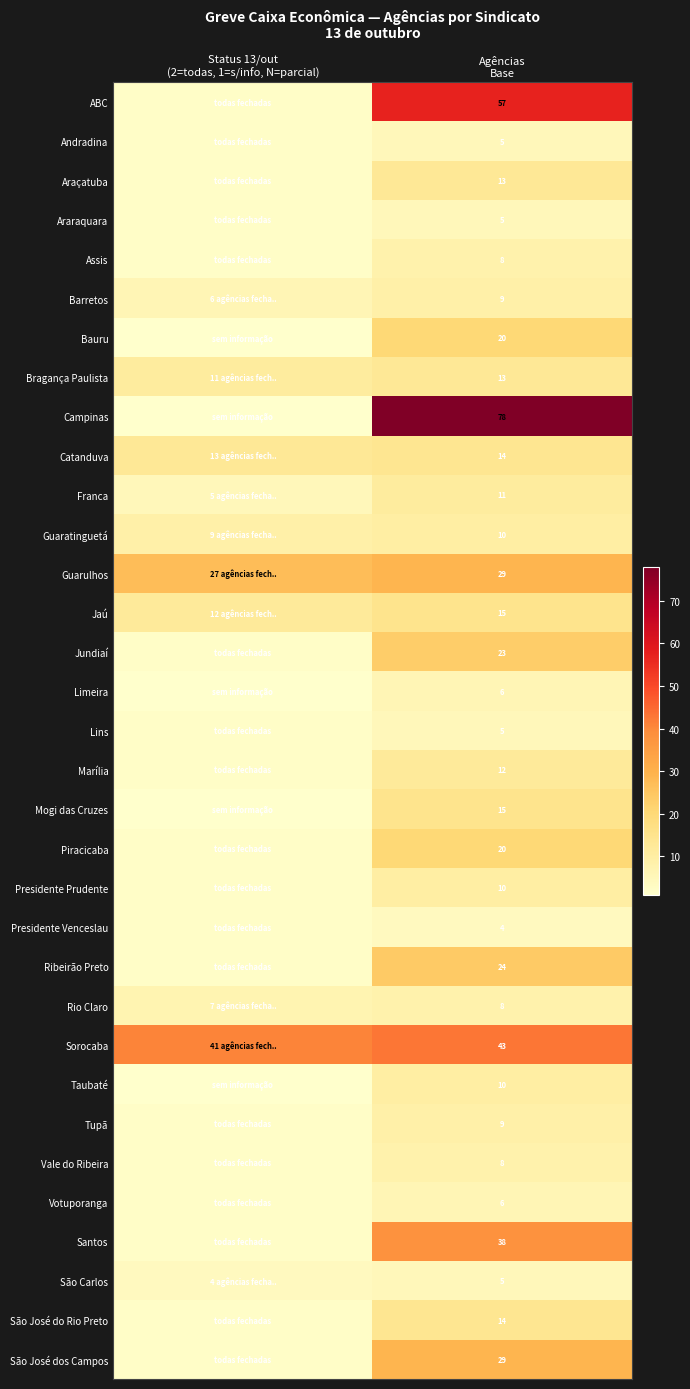

Which series has the widest spread of values?

Campinas